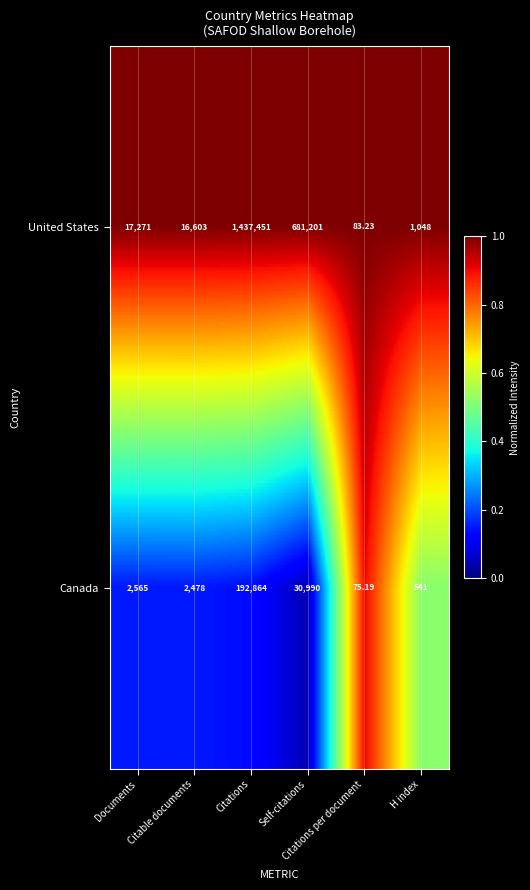

At which category is the sum across all series the highest?

Citations